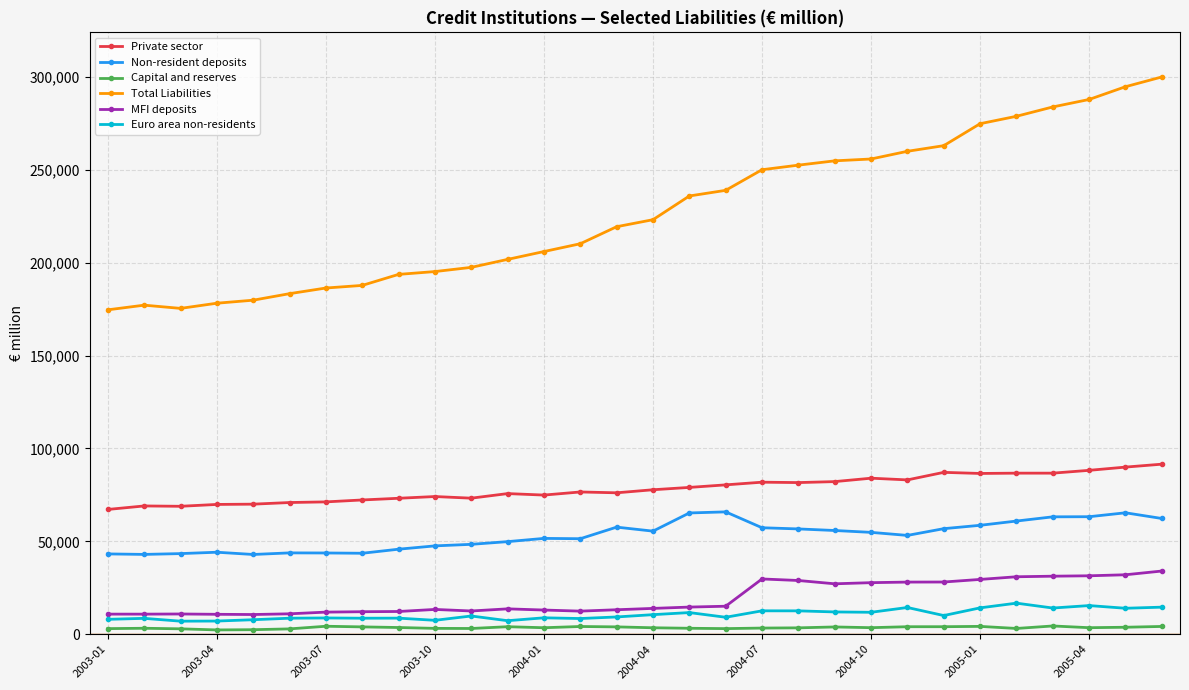

Which series has the widest spread of values?

Total Liabilities